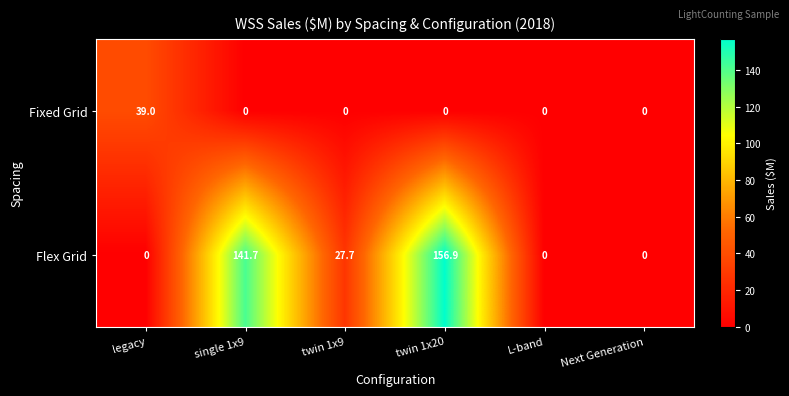

What is the greatest value displayed?

156.9